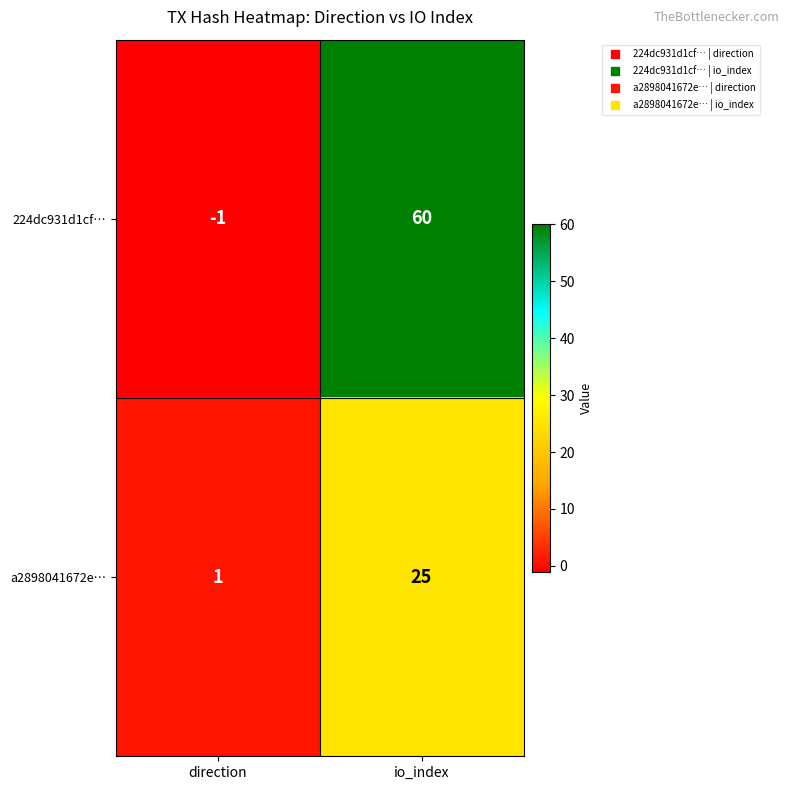

The value of 224dc931d1cf… at io_index is 101. True or false?

False